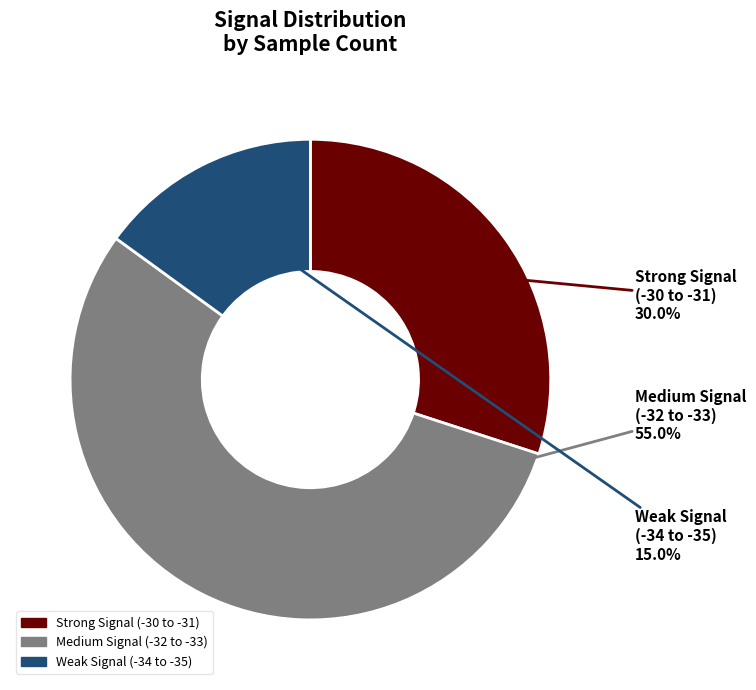

Does any single category account for the majority?

Yes